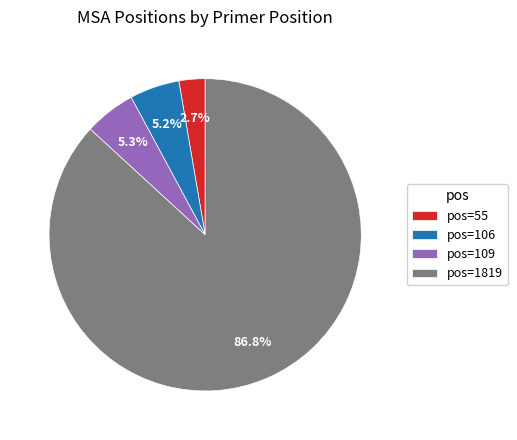

Approximately how many times larger is the value at pos=55 compared to pos=106?

0.5